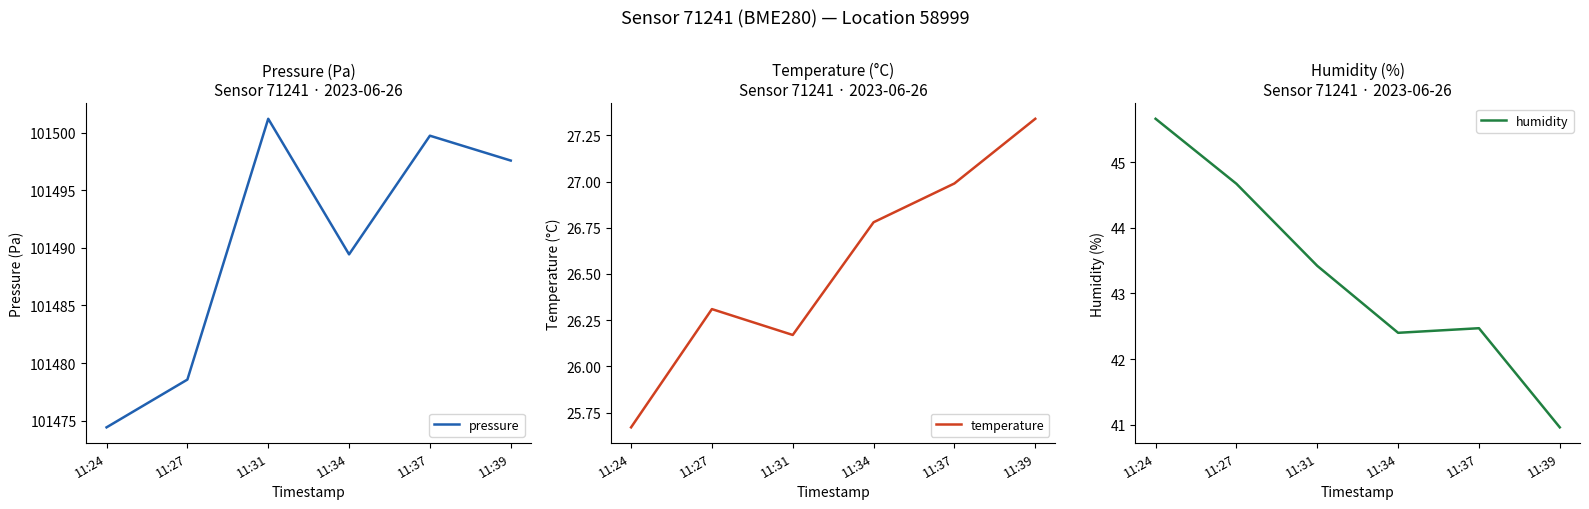

What are all the series names shown in the legend?

pressure, temperature, humidity